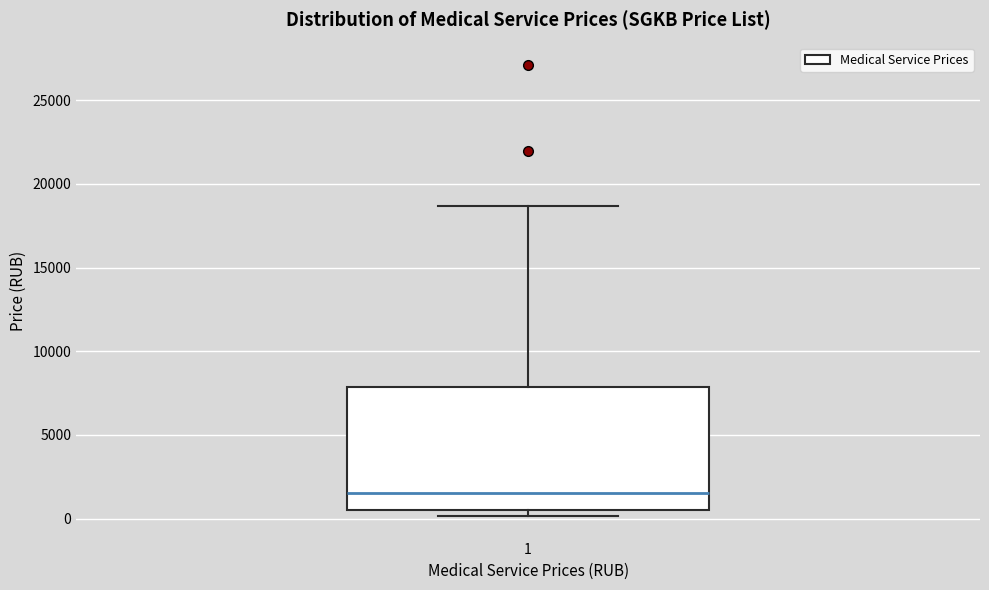

Where does the upper whisker of the box at x = 1 end on the y-axis? The values are not printed on the chart, so give them approximately, as read against the axis.

18500